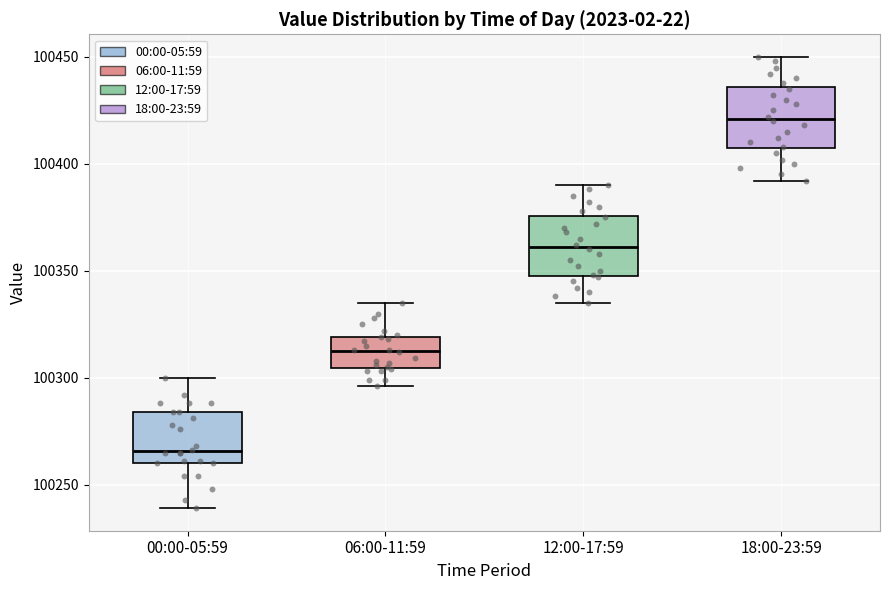

Reading left to right, read every box against the y-axis: the position of its median line, the range the box covers, and the ends of its whiskers. The values are not printed on the chart, so give them approximately, as read against the axis.

00:00-05:59: median 100265, box 100260 to 100285, whiskers 100240 to 100300
06:00-11:59: median 100315, box 100305 to 100320, whiskers 100295 to 100335
12:00-17:59: median 100360, box 100350 to 100375, whiskers 100335 to 100390
18:00-23:59: median 100420, box 100405 to 100435, whiskers 100390 to 100450